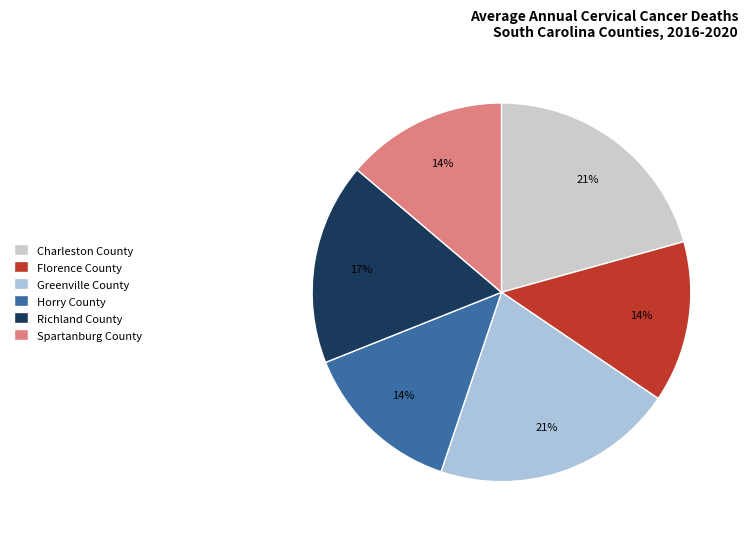

How many slices are in this pie chart?

6